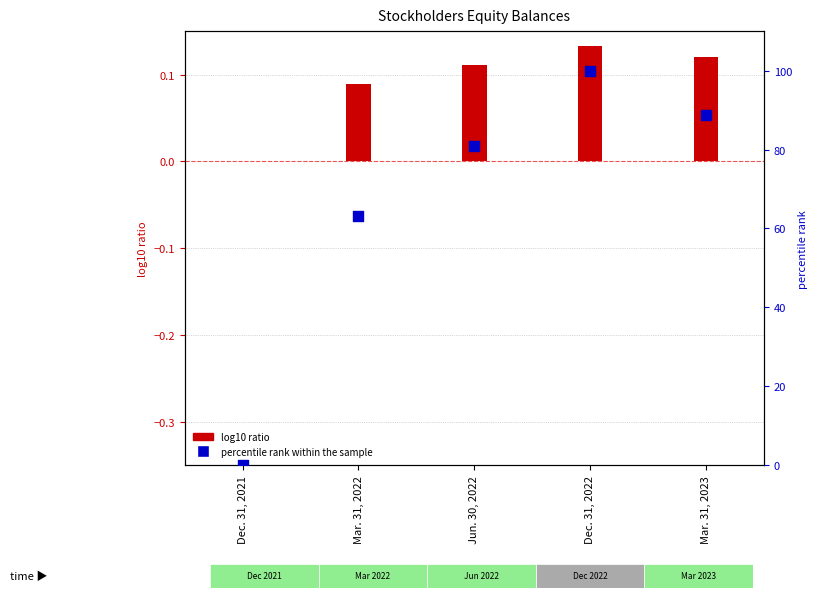

Which series reaches the minimum Y coordinate?

log10 ratio